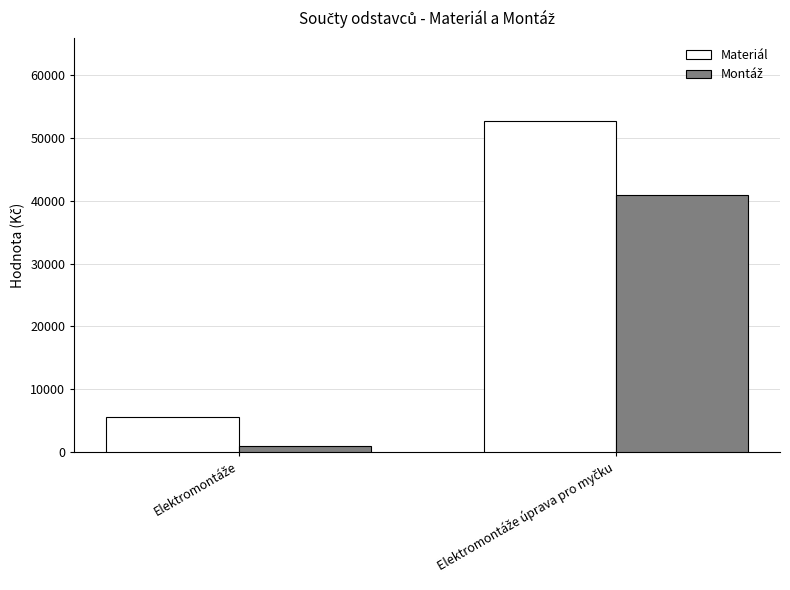

Which series has the widest spread of values?

Materiál